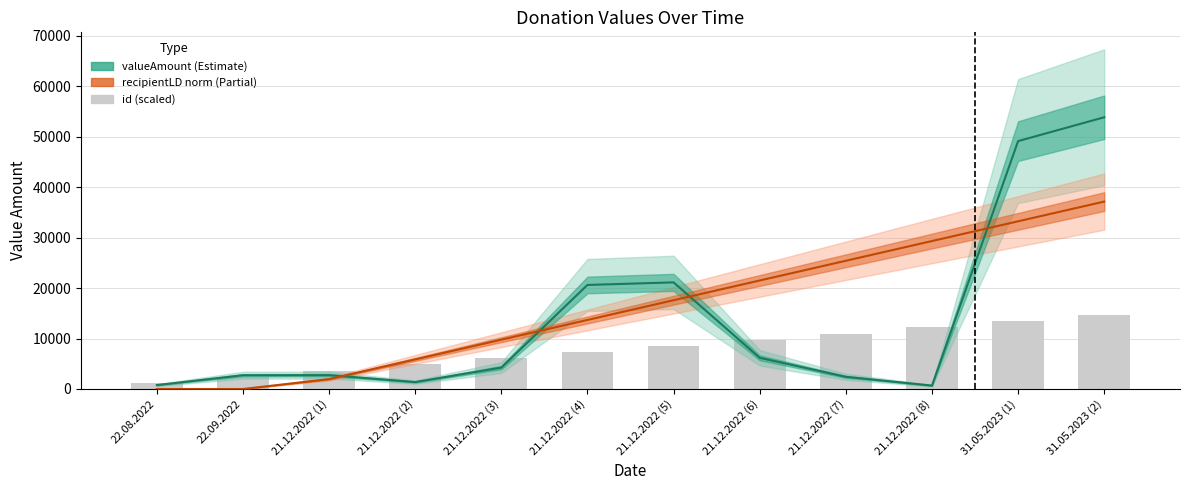

What is the difference between the valueAmount values at 21.12.2022 (5) and 21.12.2022 (4)?

510.0